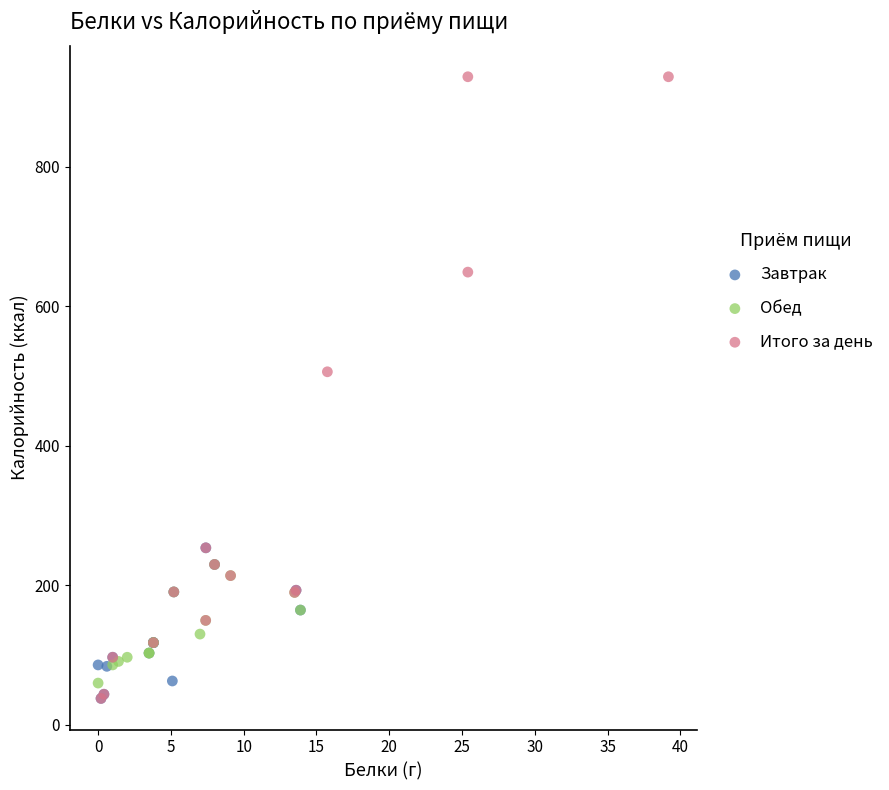

Which series contains the highest Y value?

Итого за день